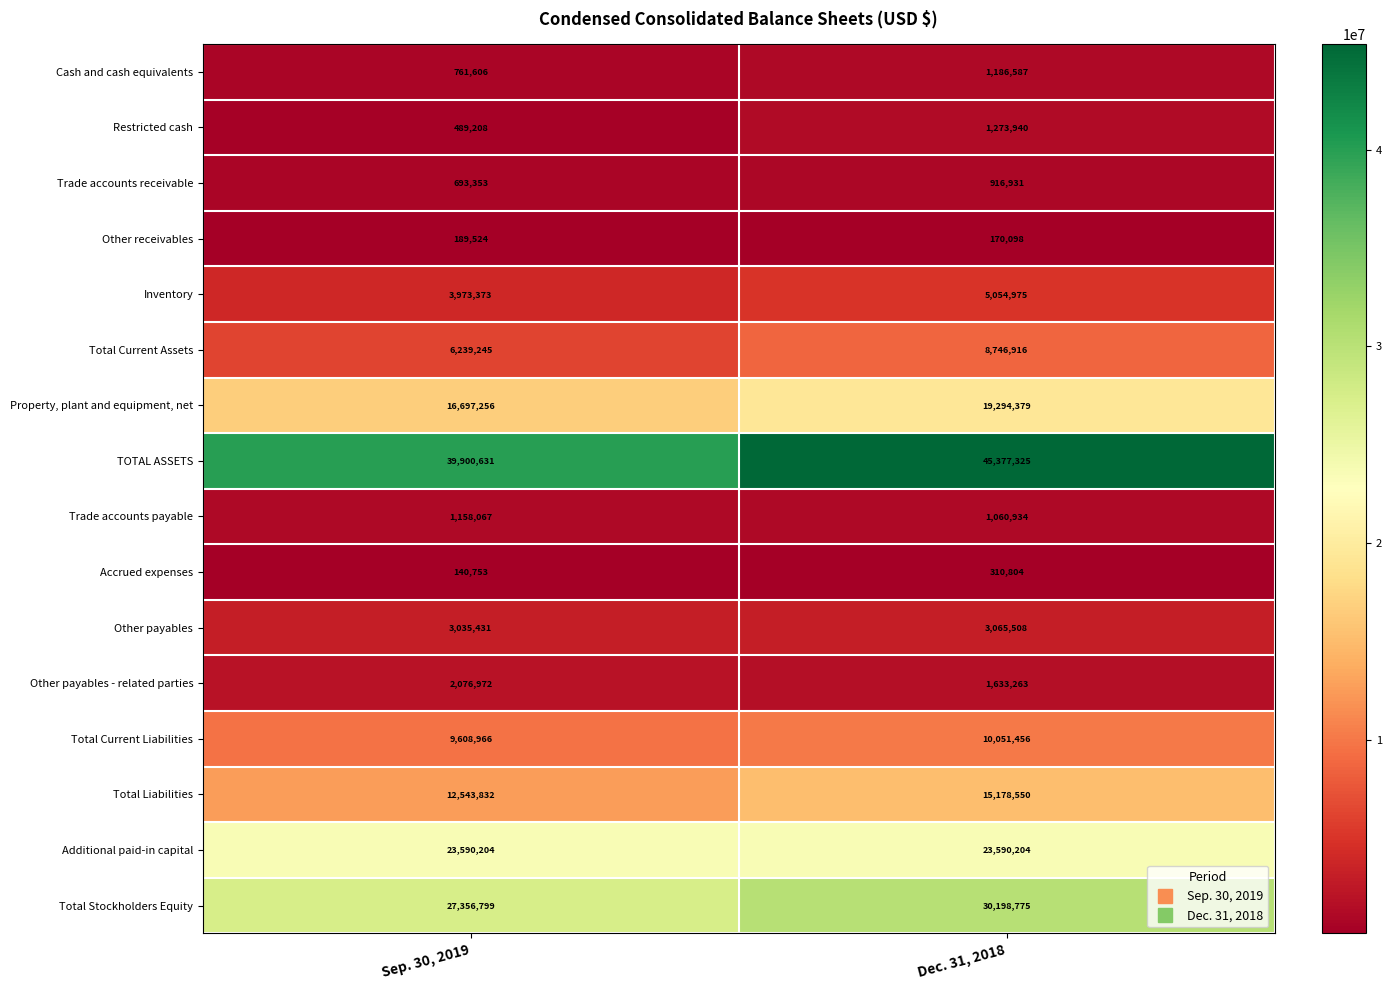

What is the total value across all series at Dec. 31, 2018?

167110645